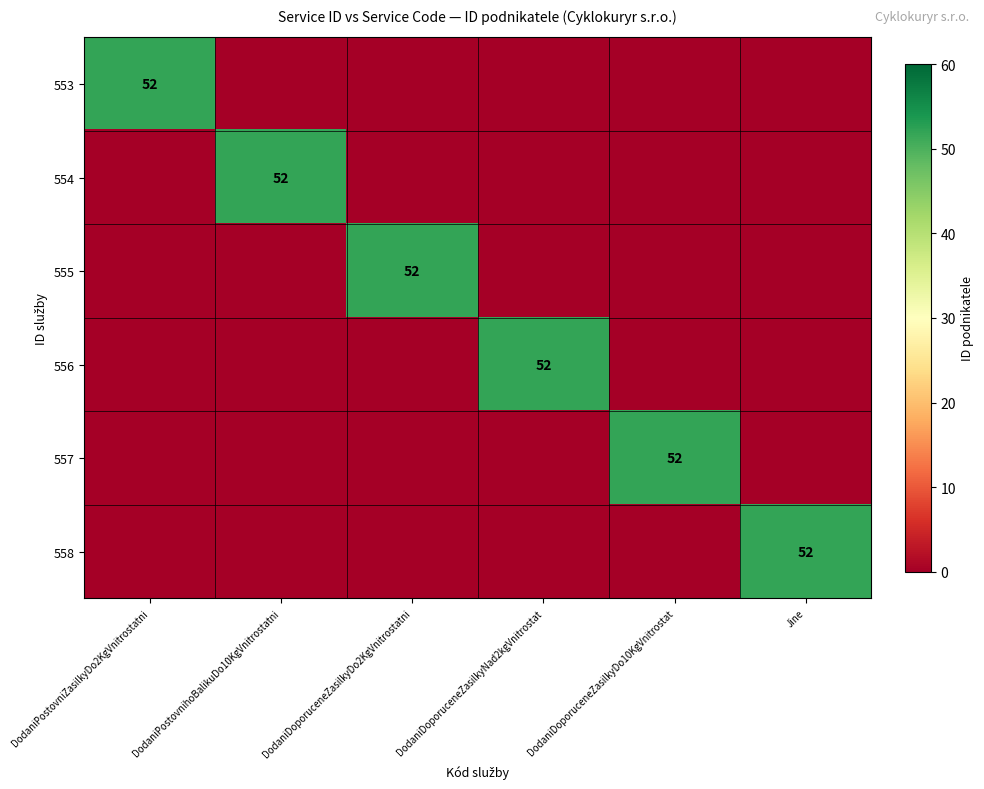

Is it true that 557 equals 52 at DodaniDoporuceneZasilkyDo10KgVnitrostat?

True